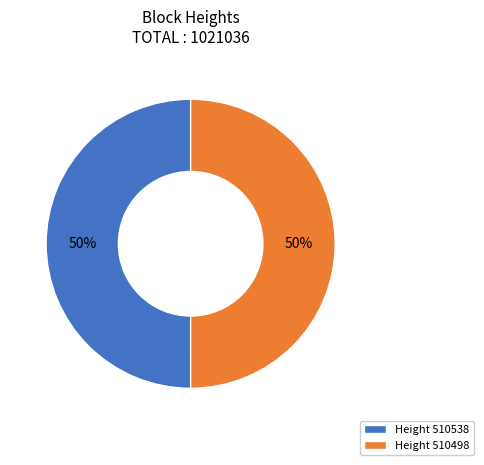

Do Height 510498 and Height 510538 together represent more than half of the pie?

Yes